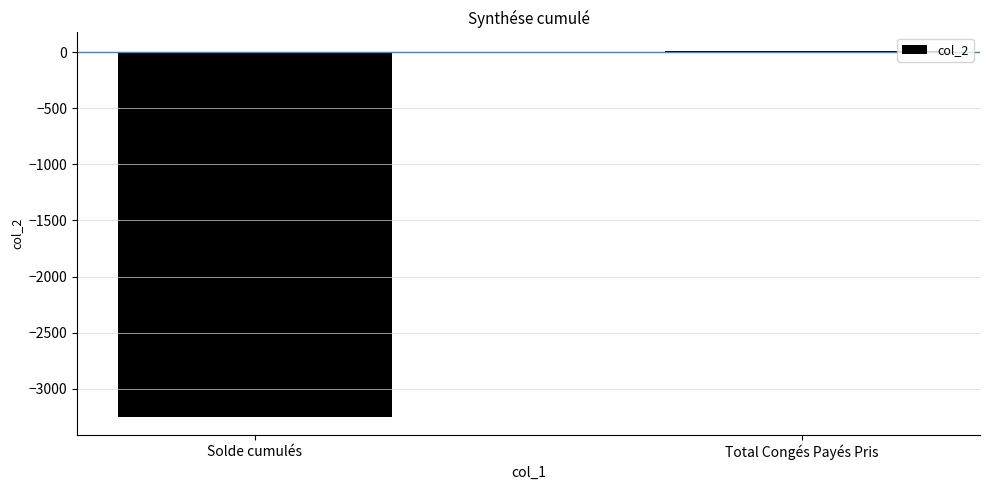

The chart shows a value of -3250.6 at Solde cumulés. True or false?

True